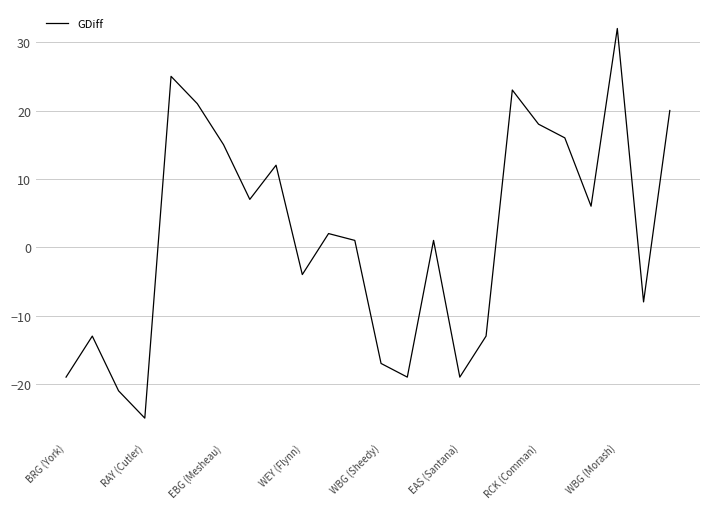

What is the greatest value displayed?

32